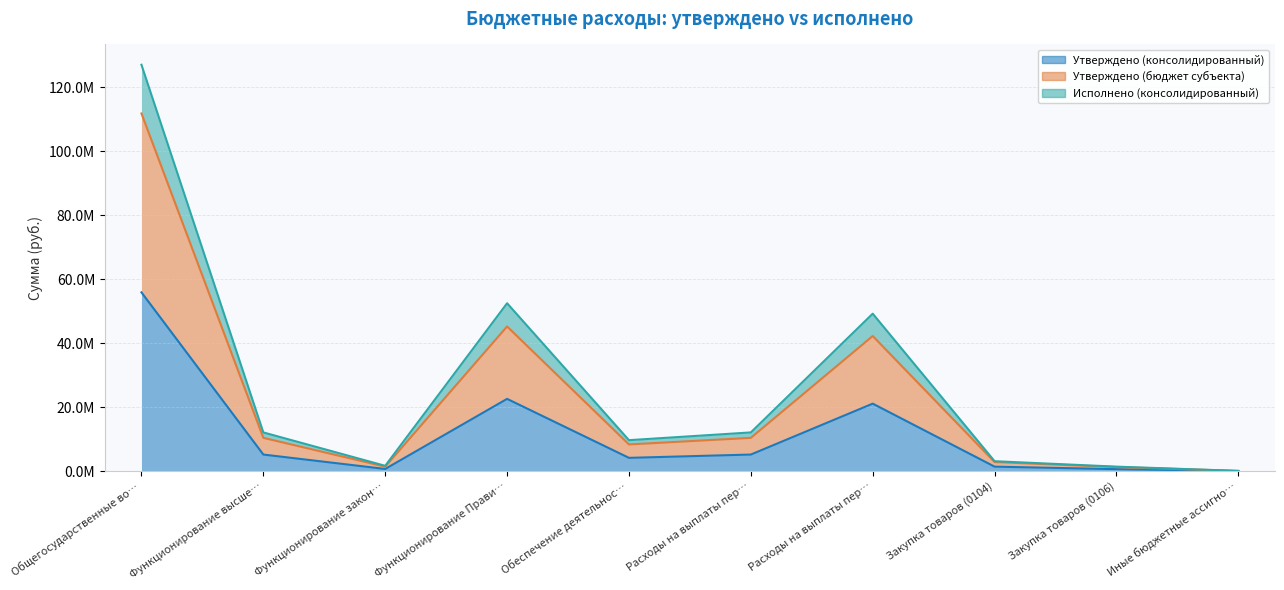

At which category is the sum across all series the highest?

Общегосударственные во…